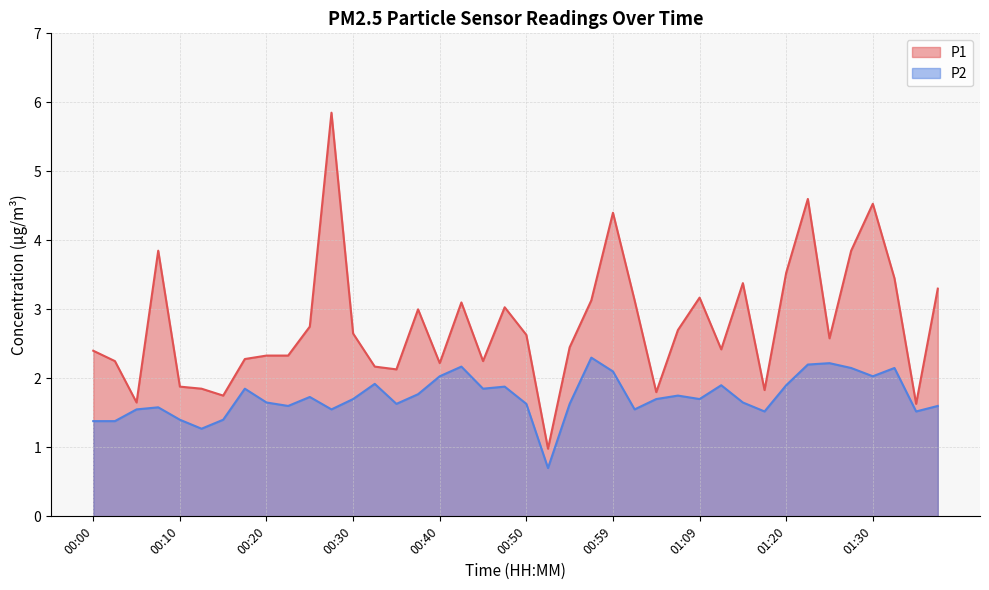

True or false: P1 and P2 cross at least once.

False